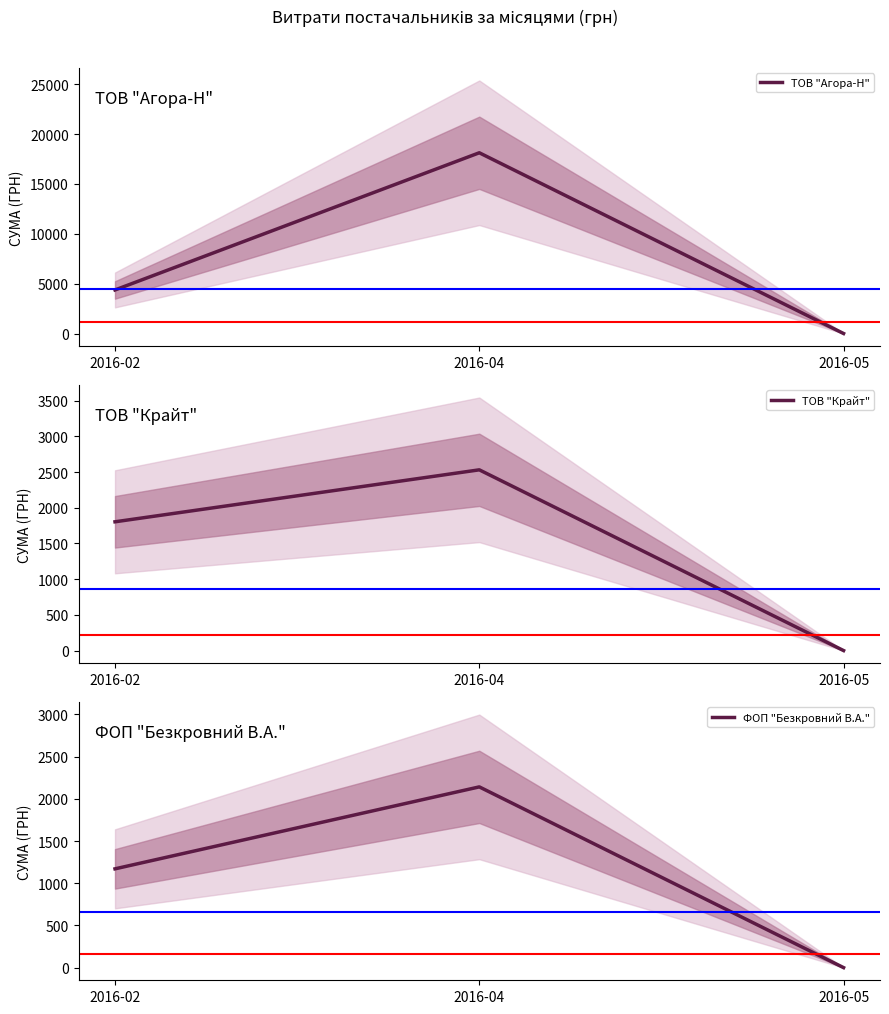

What is the maximum value shown in the chart?

18129.5